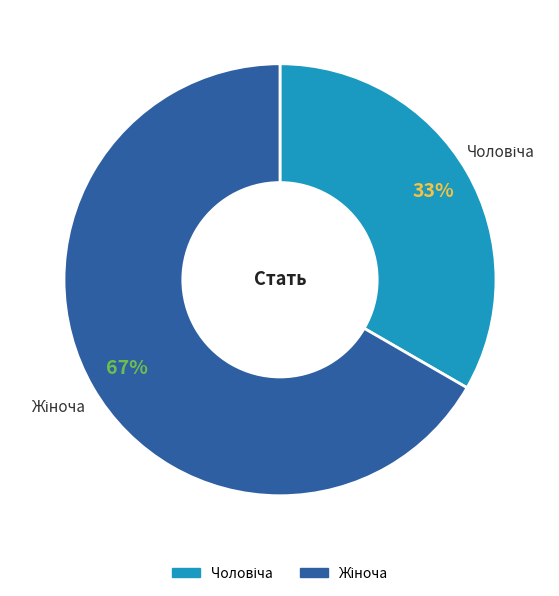

To the nearest percent, what is the average slice percentage?

50%